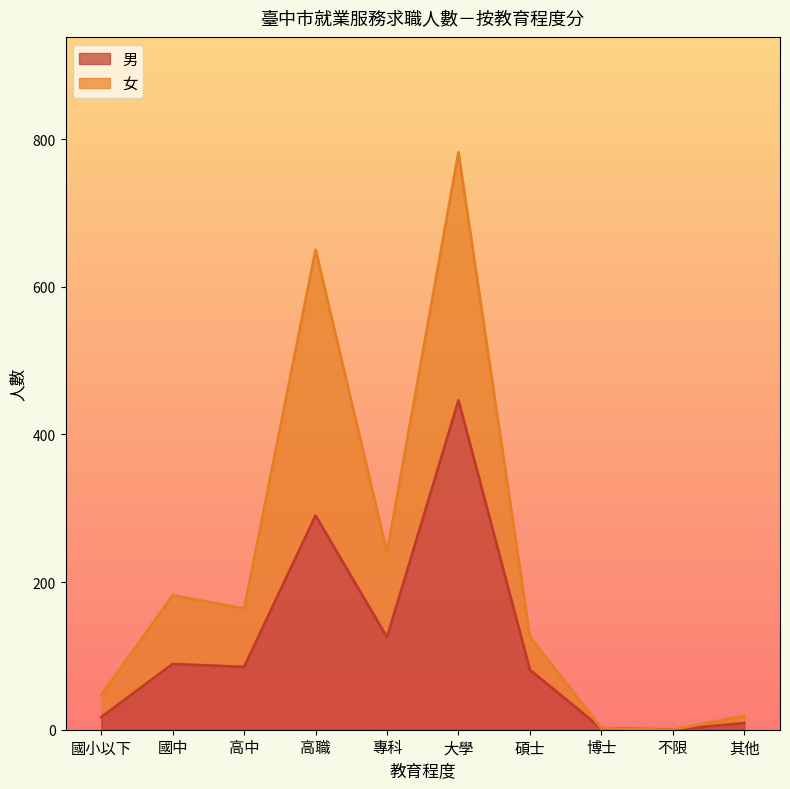

How many data points in 女 are above 164?

4